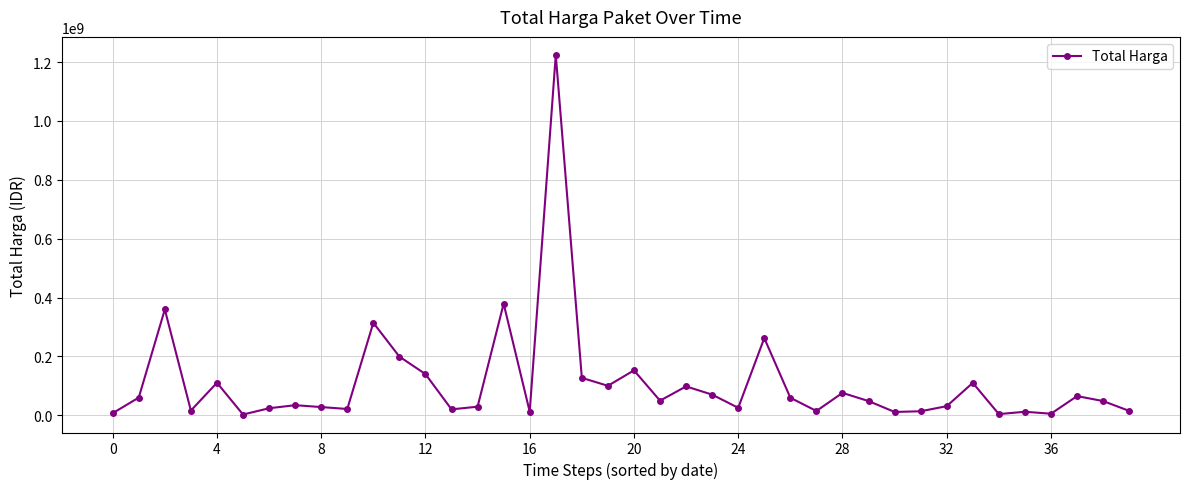

Does the chart display data point markers on the line(s)?

Yes